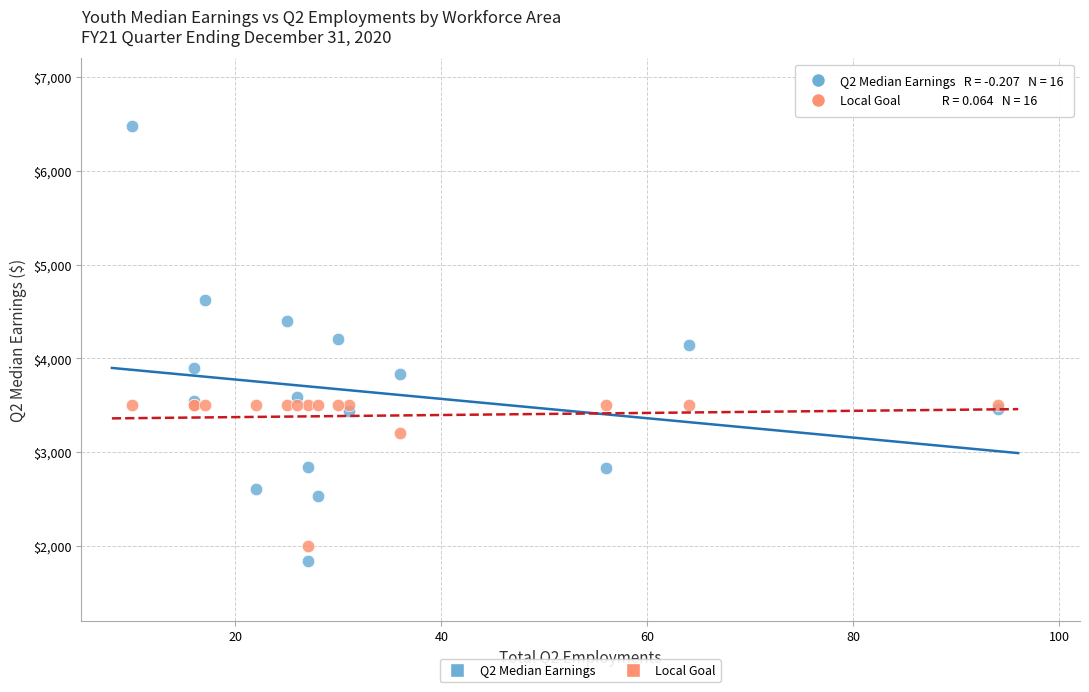

Which series reaches the maximum Y coordinate?

Q2 Median Earnings